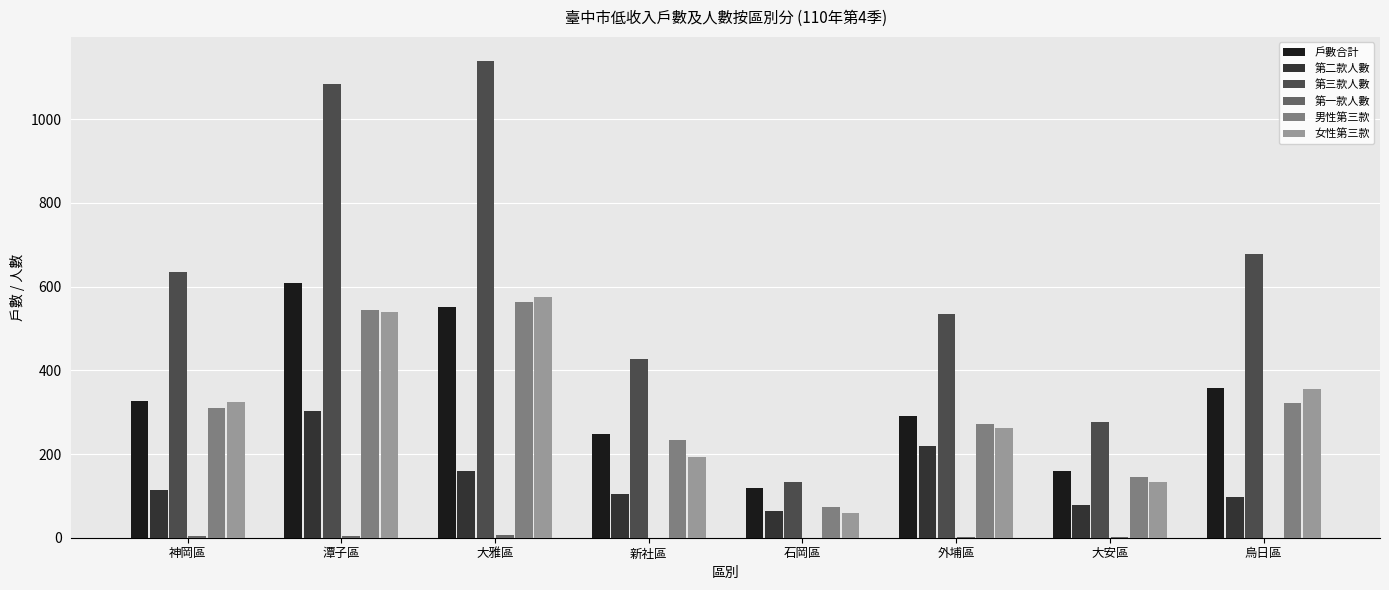

True or false: 男性第三款 has a value of 195 at 大安區.

False